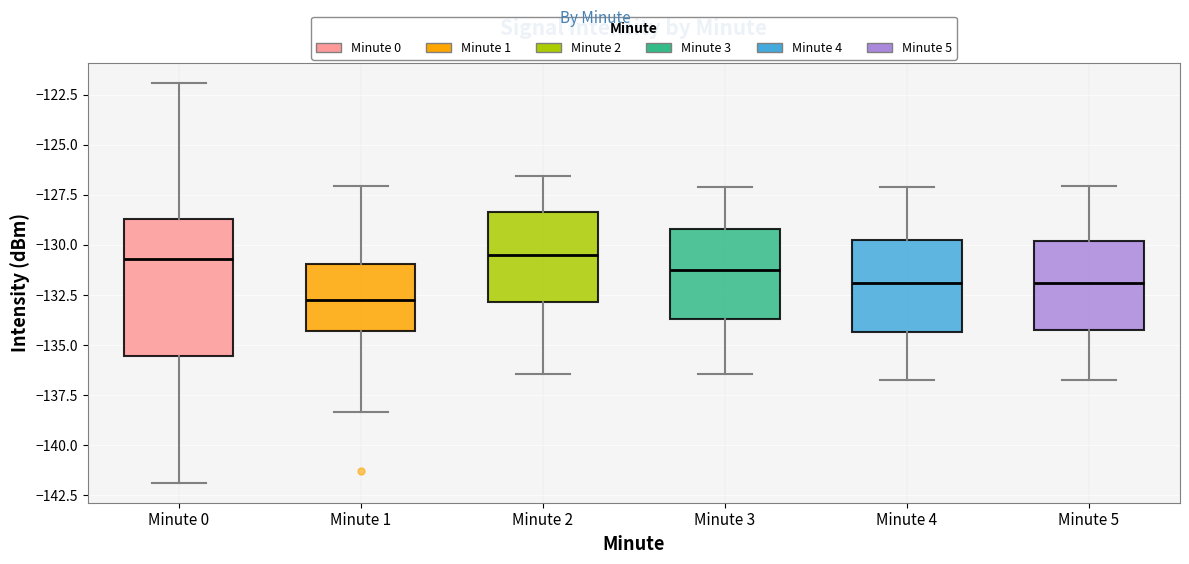

Reading left to right, read every box against the y-axis: the position of its median line, the range the box covers, and the ends of its whiskers. The values are not printed on the chart, so give them approximately, as read against the axis.

Minute 0: median -130.5, box -135.5 to -128.5, whiskers -142.0 to -122.0
Minute 1: median -132.5, box -134.5 to -131.0, whiskers -138.5 to -127.0
Minute 2: median -130.5, box -133.0 to -128.5, whiskers -136.5 to -126.5
Minute 3: median -131.5, box -133.5 to -129.0, whiskers -136.5 to -127.0
Minute 4: median -132.0, box -134.5 to -130.0, whiskers -136.5 to -127.0
Minute 5: median -132.0, box -134.0 to -130.0, whiskers -136.5 to -127.0